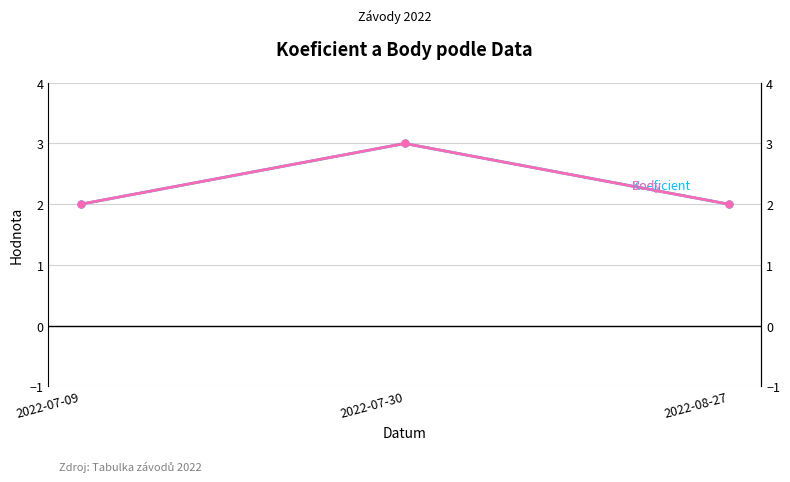

Between 2022-07-09 and 2022-07-30, which is larger?

2022-07-30